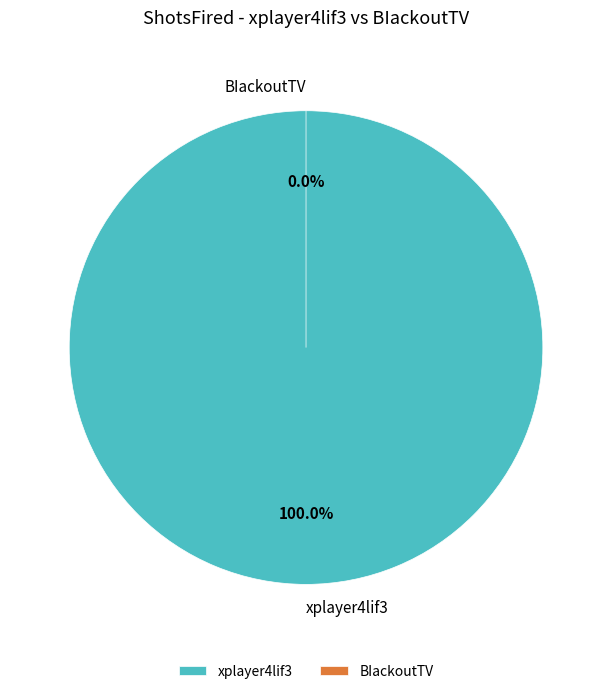

Rank the categories by value from lowest to highest.

BIackoutTV, xplayer4lif3